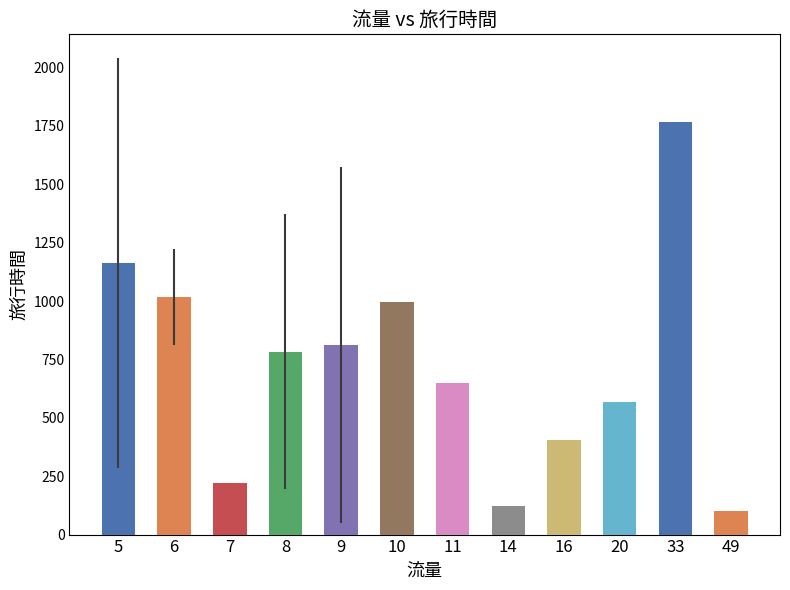

Are the bars horizontal?

No